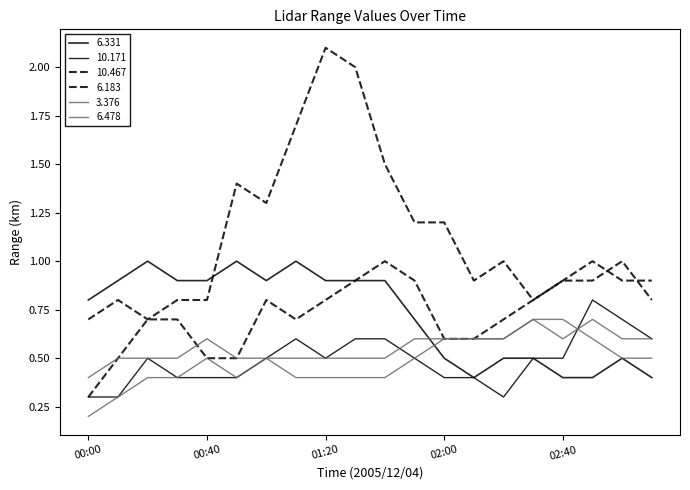

How many lines are shown in the chart?

6